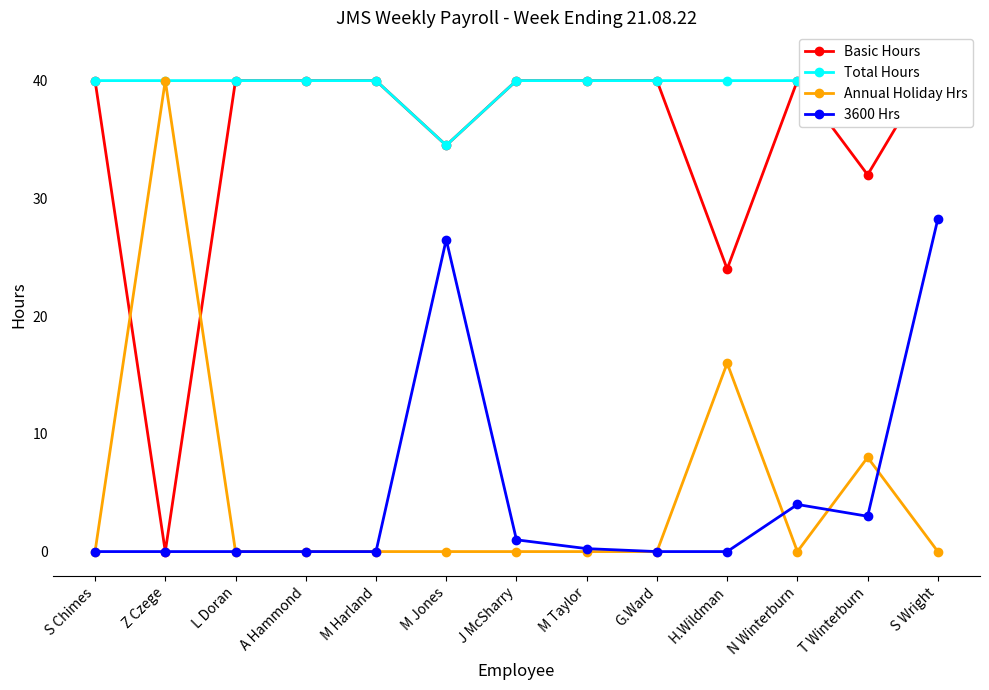

At which category does the chart reach its minimum across all series?

Z Czege